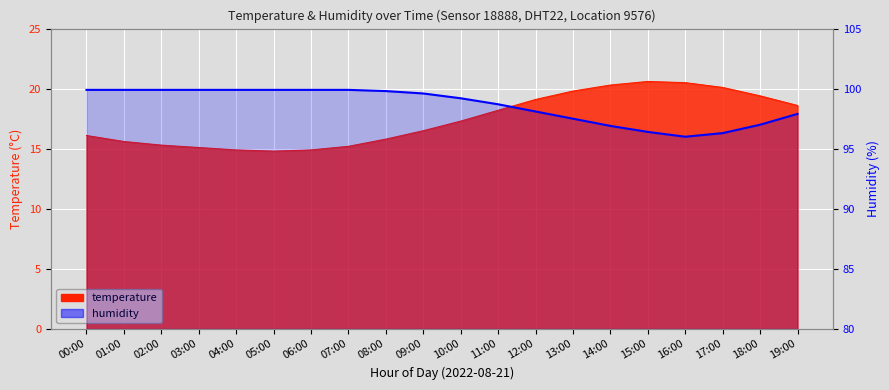

Read the humidity value at 10:00.

99.2